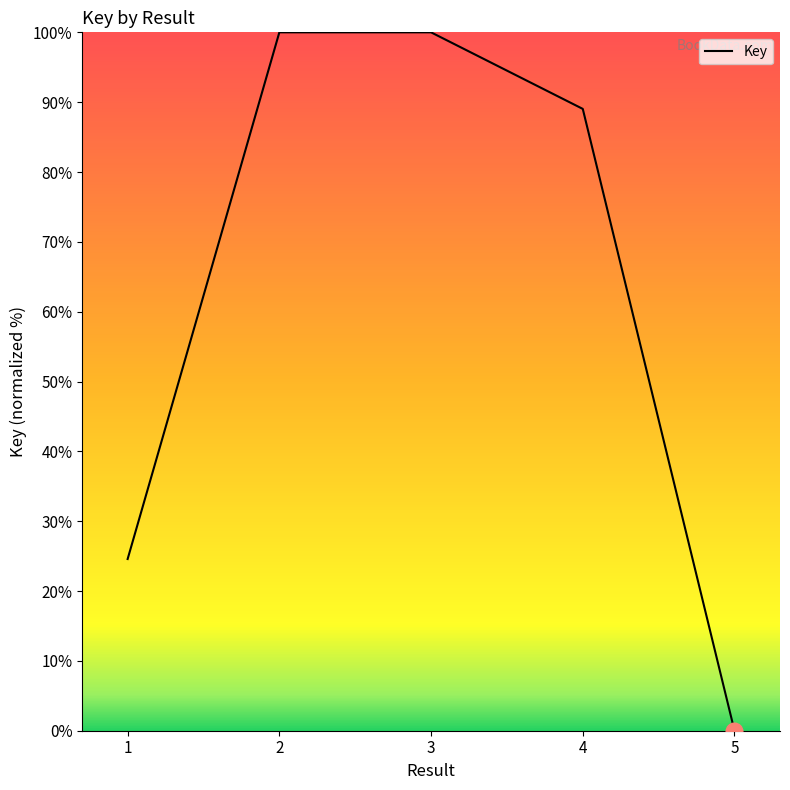

True or false: there are more than 1 points higher than both neighbors.

False